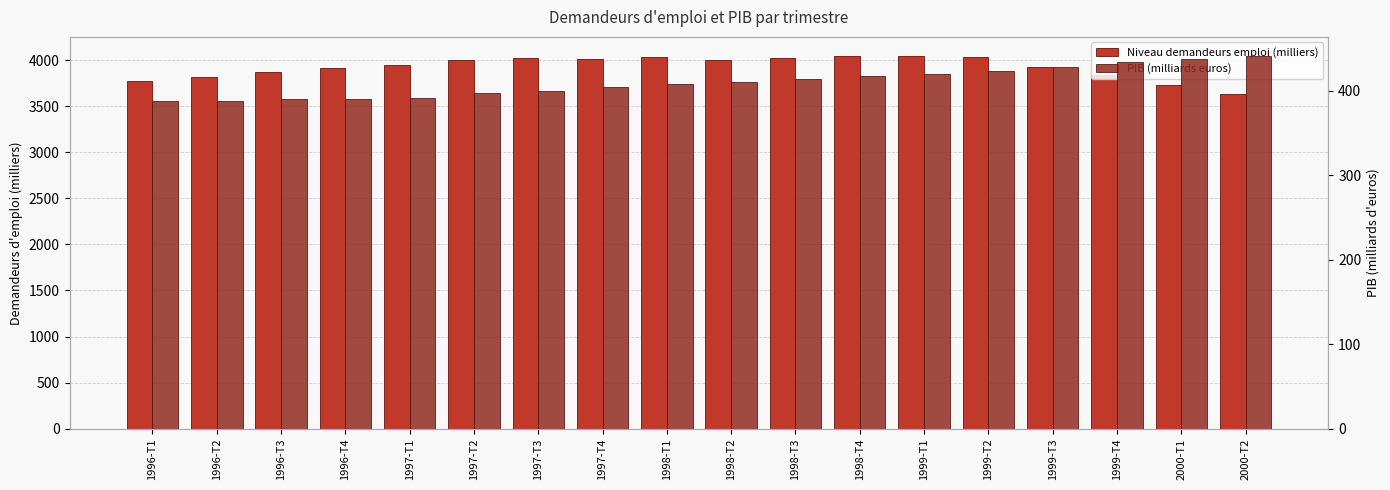

What is the label of the 8th bar from the left?

1997-T4